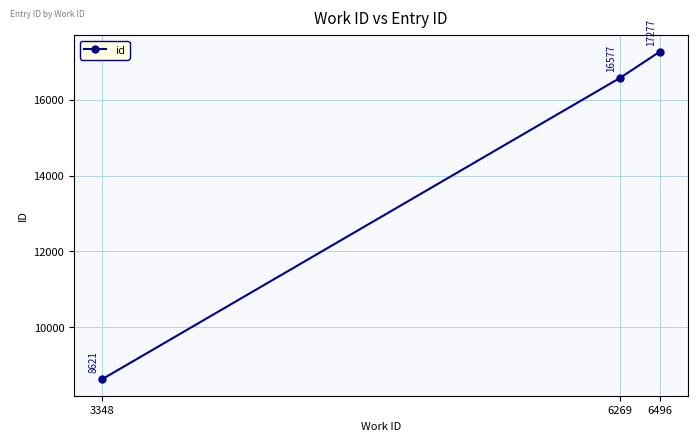

Rank the categories by value from lowest to highest.

3348, 6269, 6496